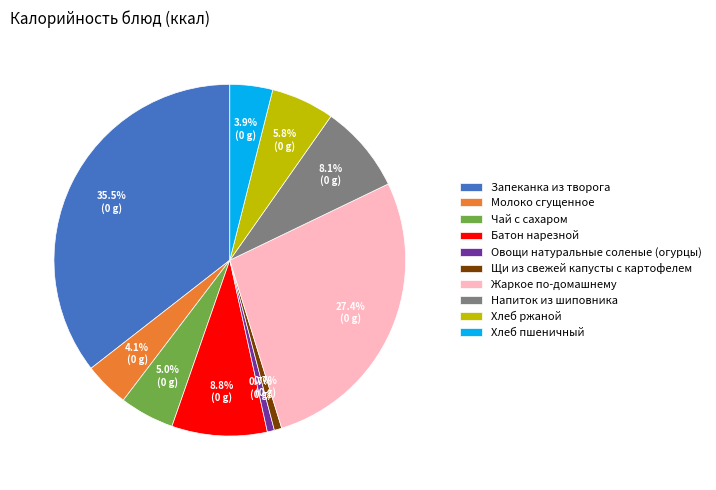

Count the number of slices in the pie.

10